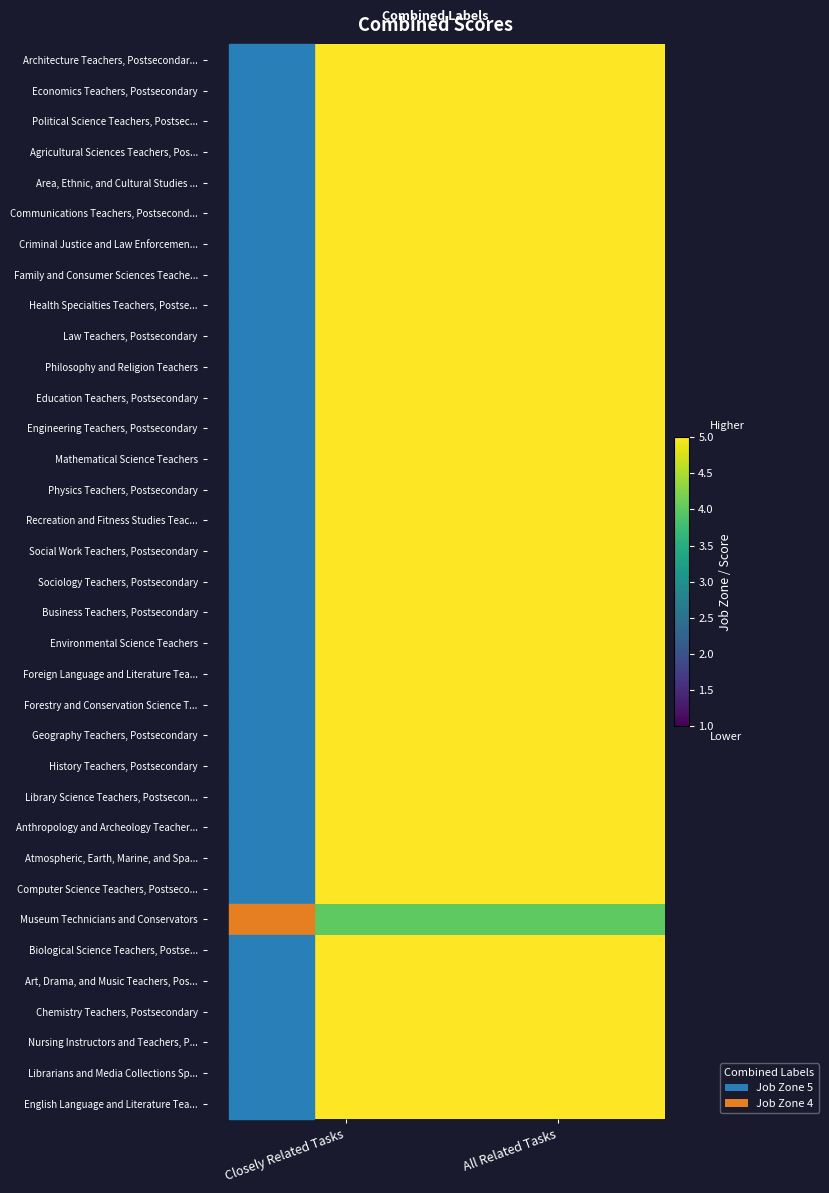

At which category is the sum across all series the highest?

Closely Related Tasks